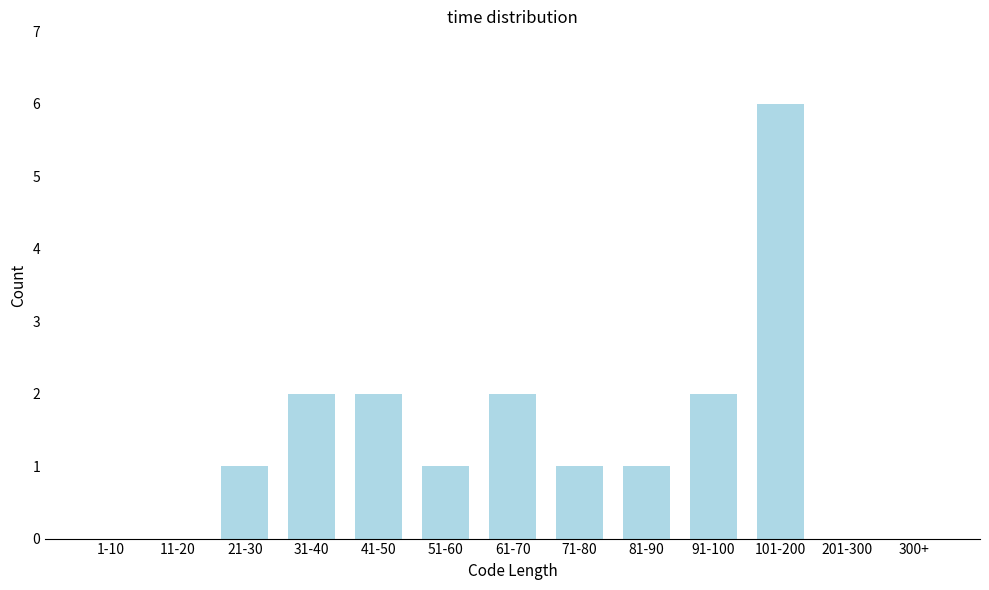

Reading left to right, list all the values displayed in this chart.

1-10=0	11-20=0	21-30=1	31-40=2	41-50=2	51-60=1	61-70=2	71-80=1	81-90=1	91-100=2	101-200=6	201-300=0	300+=0